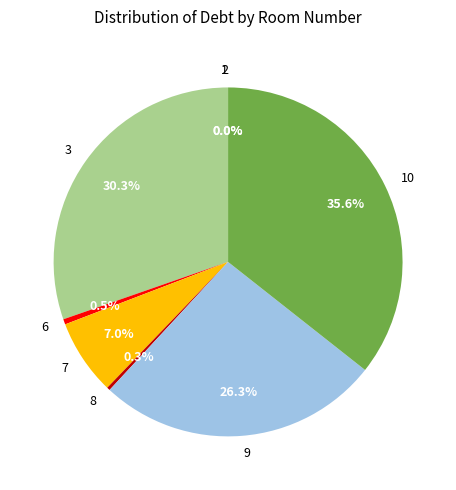

Combined, what portion of the pie is 7 and 8?

7.3%